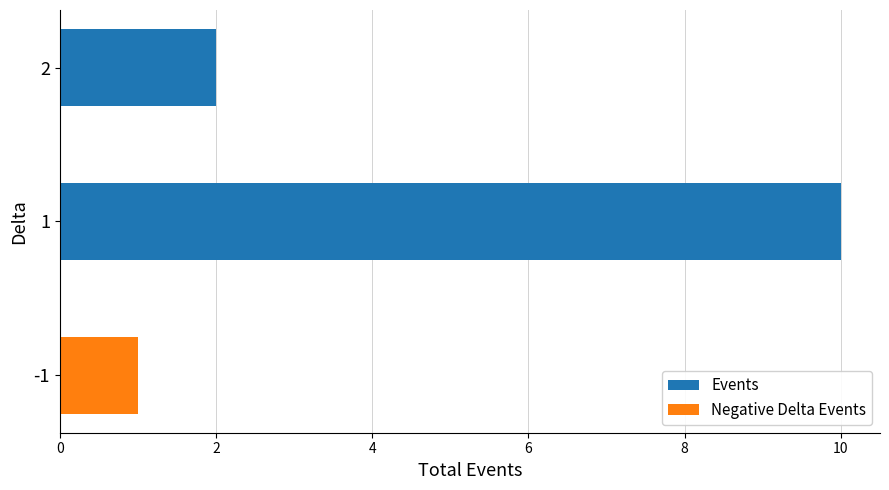

What is the minimum value shown in the chart?

1